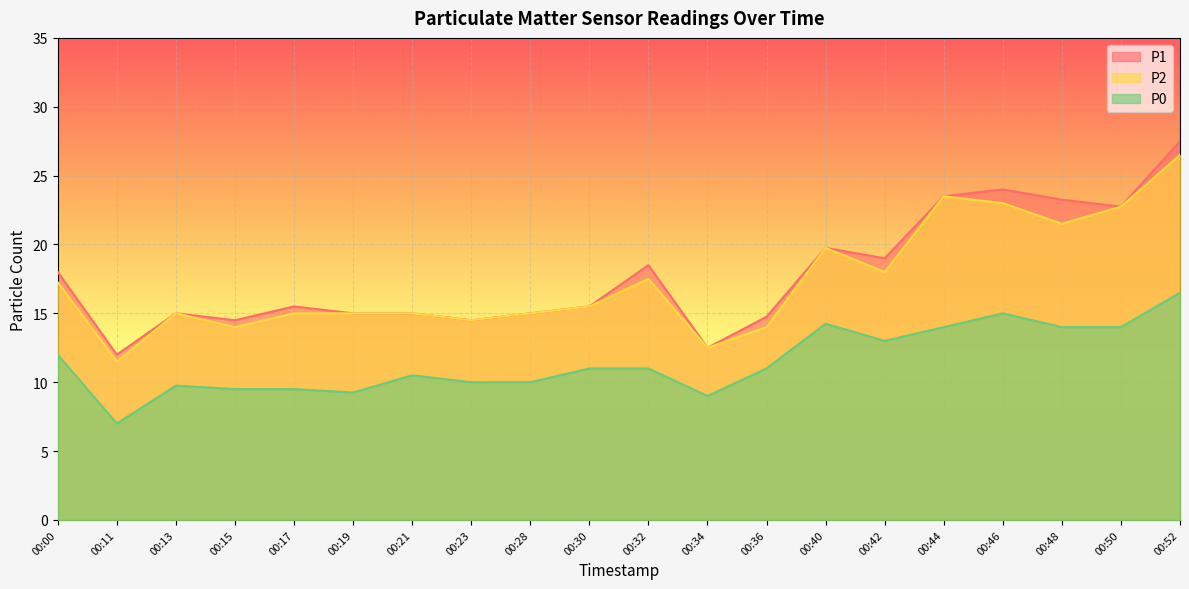

What is the value of the P1 point at the 13th from the left?

14.8